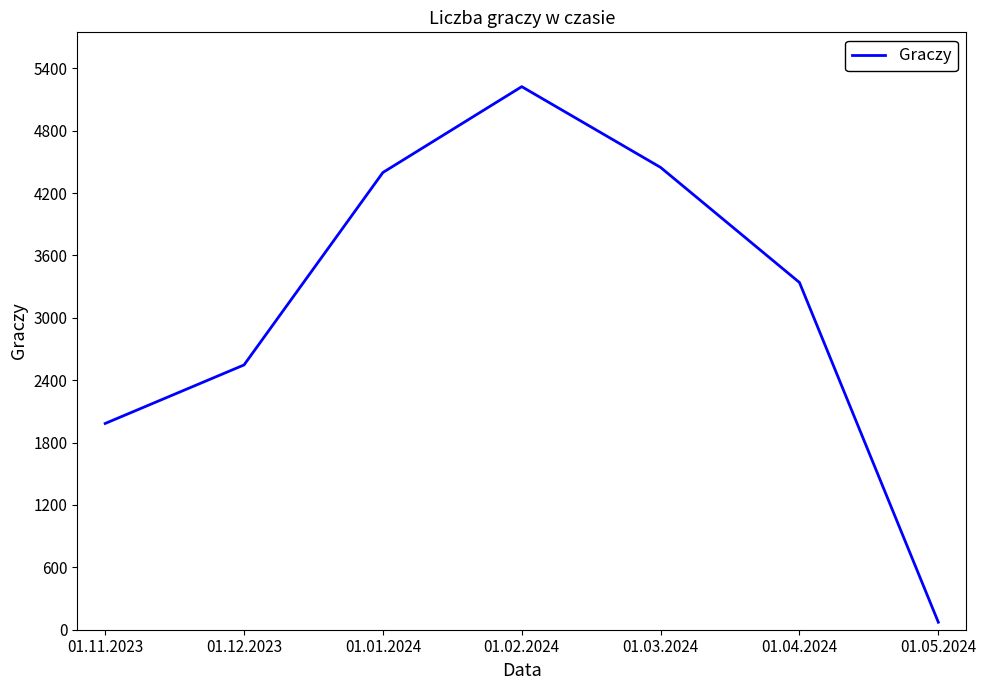

Approximately how many times larger is the value at 01.01.2024 compared to 01.12.2023?

1.7